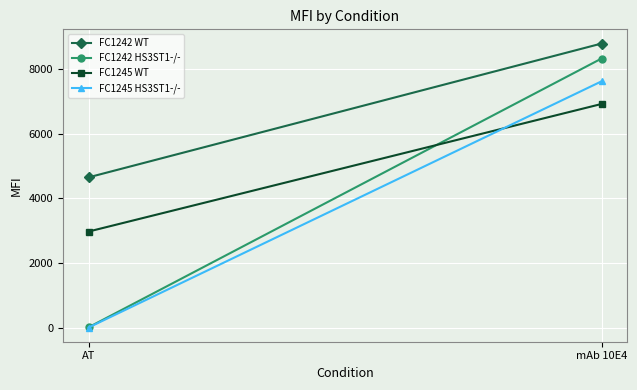

Is this an area chart (filled region under the line)?

No